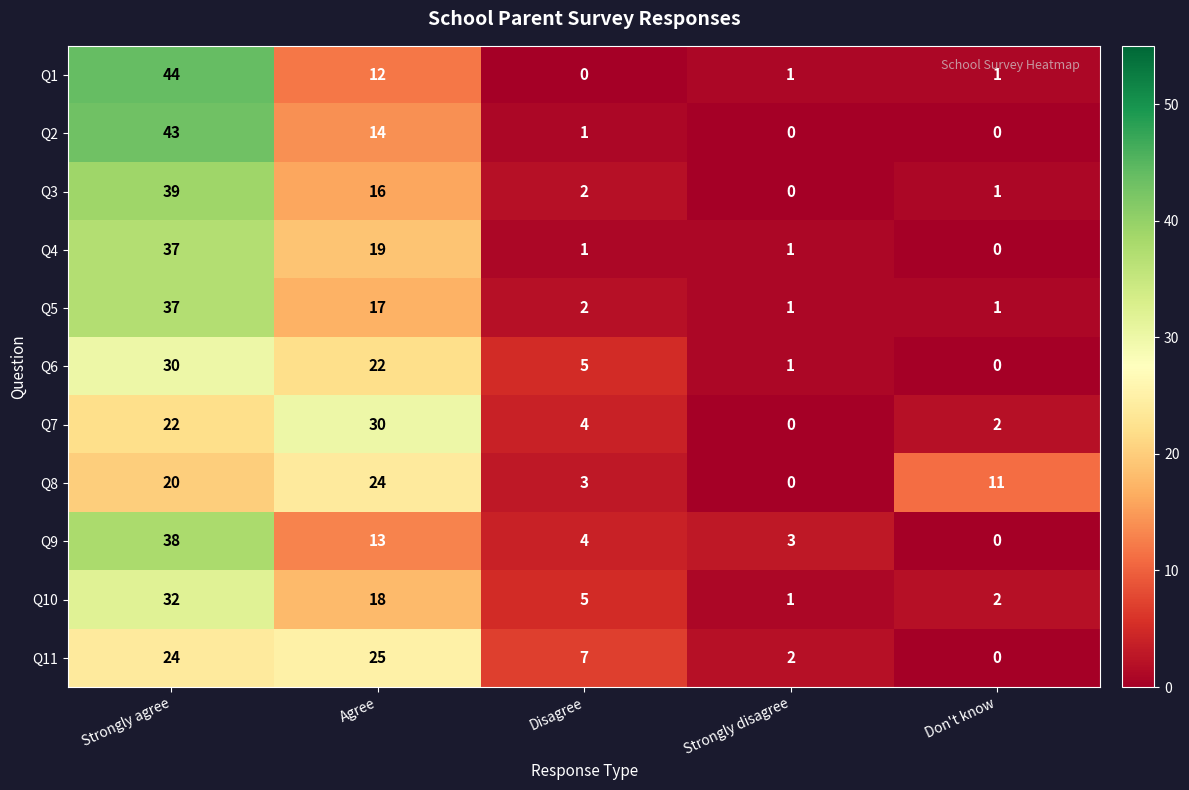

At which label is Q11 closest to 12?

Disagree